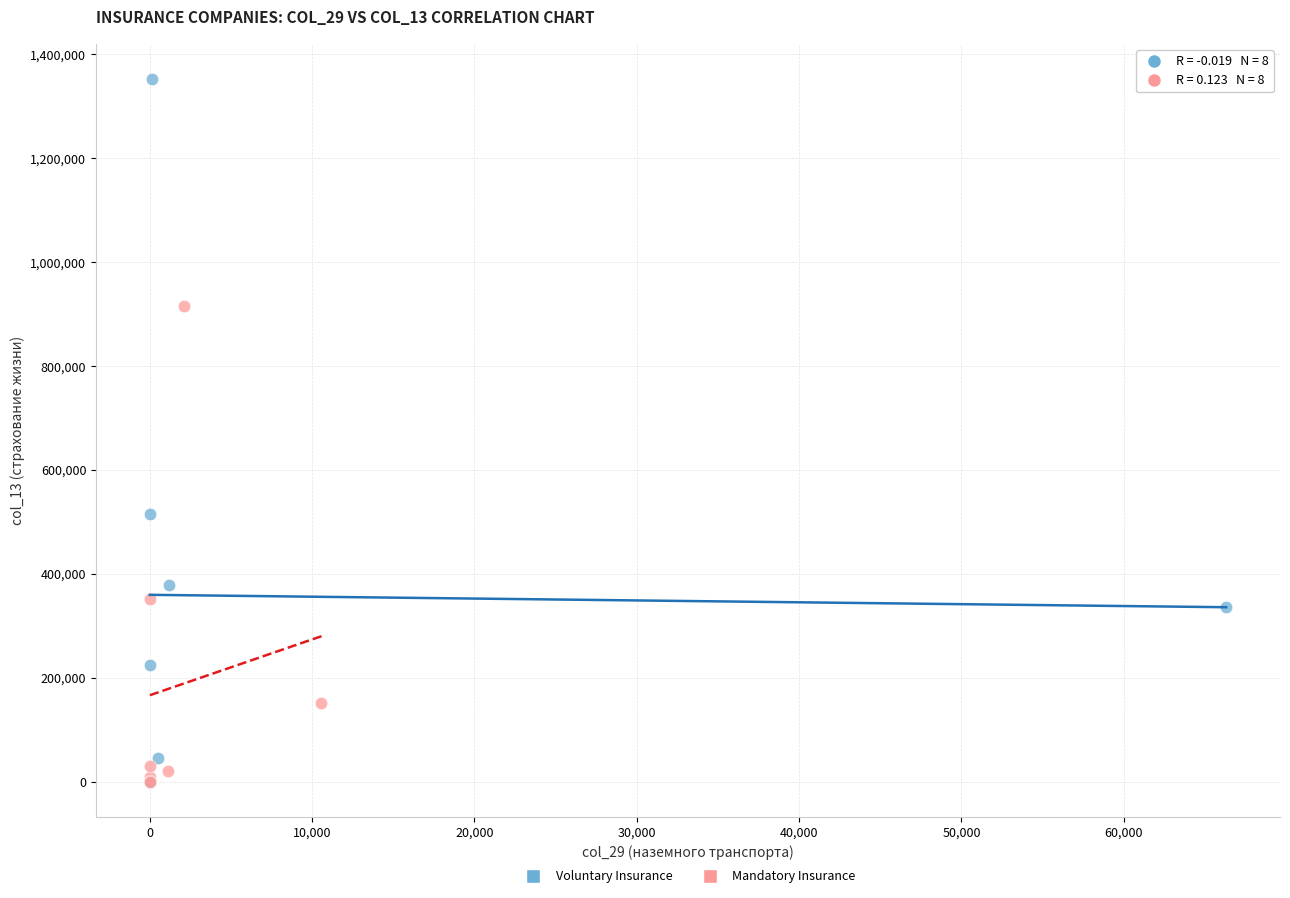

What are all the series names shown in the legend?

Voluntary Insurance, Mandatory Insurance